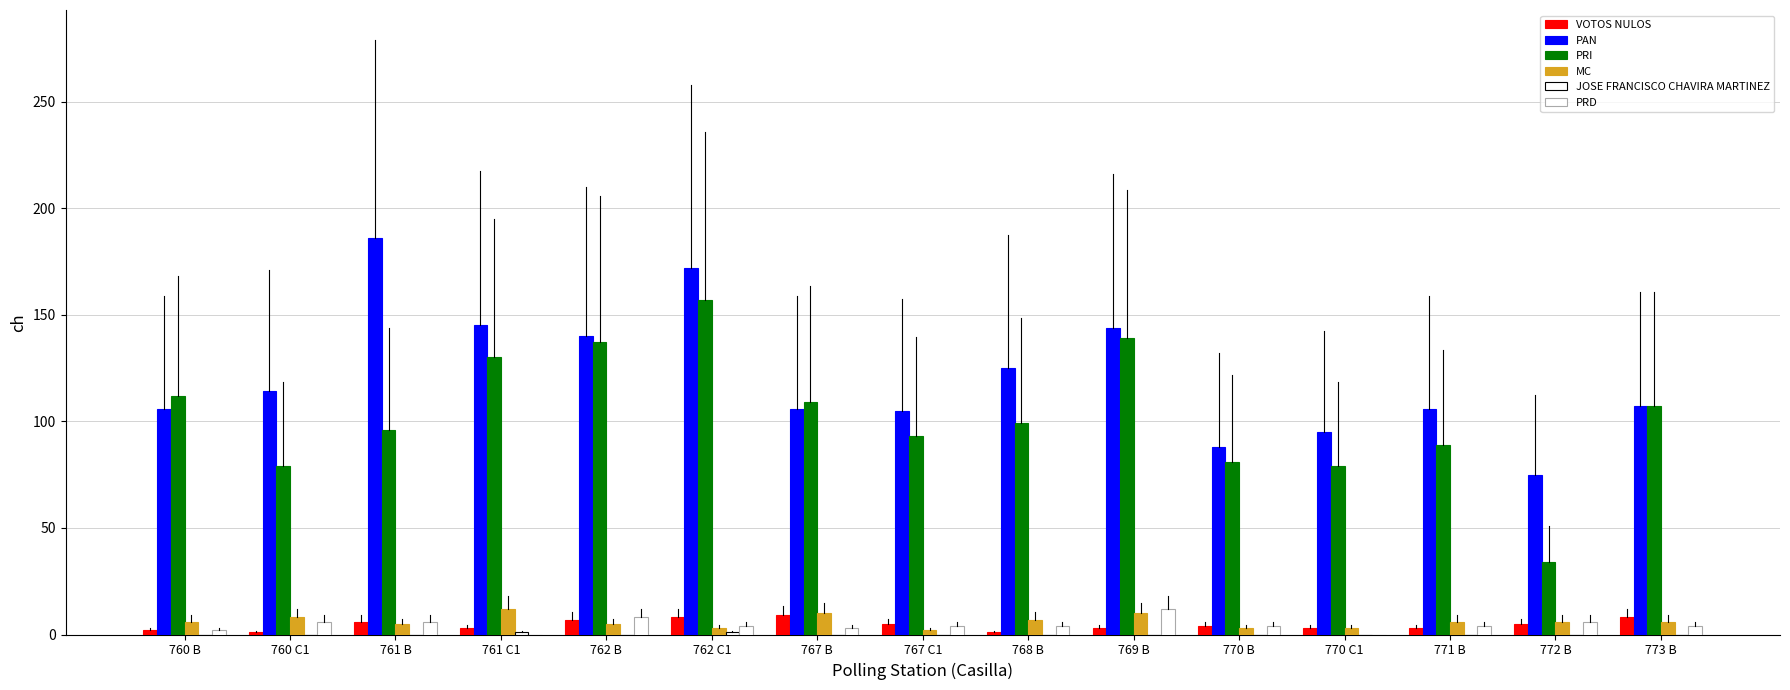

Reading left to right, transcribe all the data shown in this chart.

VOTOS NULOS: 760 B=2	760 C1=1	761 B=6	761 C1=3	762 B=7	762 C1=8	767 B=9	767 C1=5	768 B=1	769 B=3	770 B=4	770 C1=3	771 B=3	772 B=5	773 B=8
PAN: 760 B=106	760 C1=114	761 B=186	761 C1=145	762 B=140	762 C1=172	767 B=106	767 C1=105	768 B=125	769 B=144	770 B=88	770 C1=95	771 B=106	772 B=75	773 B=107
PRI: 760 B=112	760 C1=79	761 B=96	761 C1=130	762 B=137	762 C1=157	767 B=109	767 C1=93	768 B=99	769 B=139	770 B=81	770 C1=79	771 B=89	772 B=34	773 B=107
MC: 760 B=6	760 C1=8	761 B=5	761 C1=12	762 B=5	762 C1=3	767 B=10	767 C1=2	768 B=7	769 B=10	770 B=3	770 C1=3	771 B=6	772 B=6	773 B=6
JOSE FRANCISCO CHAVIRA MARTINEZ: 760 B=0	760 C1=0	761 B=0	761 C1=1	762 B=0	762 C1=1	767 B=0	767 C1=0	768 B=0	769 B=0	770 B=0	770 C1=0	771 B=0	772 B=0	773 B=0
PRD: 760 B=2	760 C1=6	761 B=6	761 C1=0	762 B=8	762 C1=4	767 B=3	767 C1=4	768 B=4	769 B=12	770 B=4	770 C1=0	771 B=4	772 B=6	773 B=4